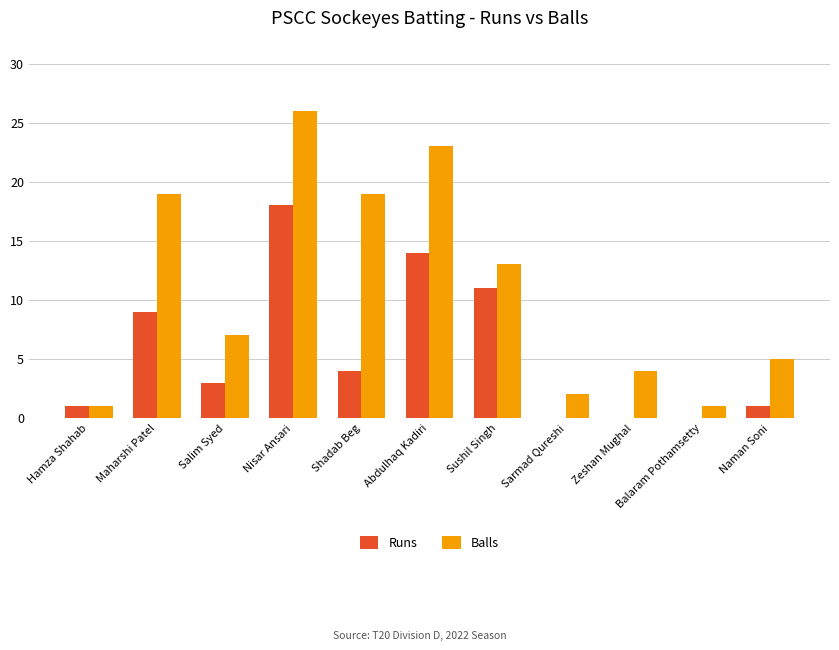

Where is Balls nearest to the value 13?

Sushil Singh